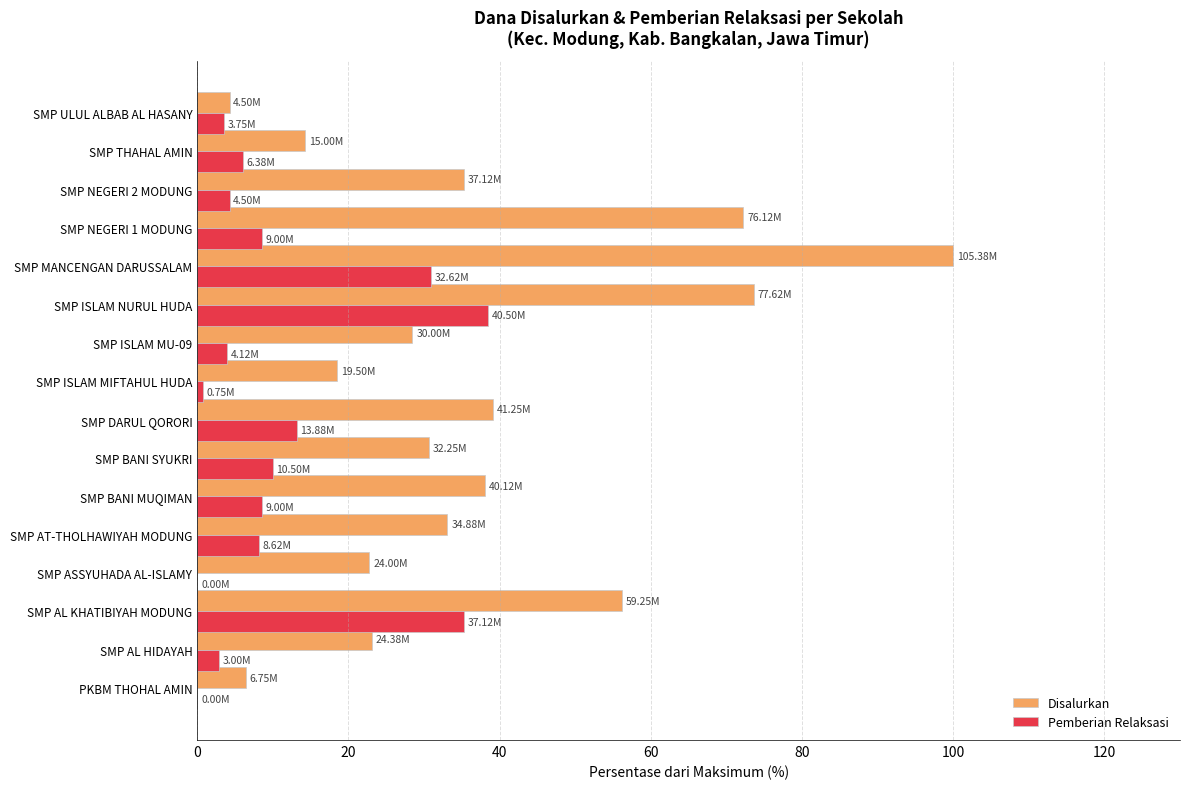

Which label corresponds to the largest value in the chart?

SMP MANCENGAN DARUSSALAM